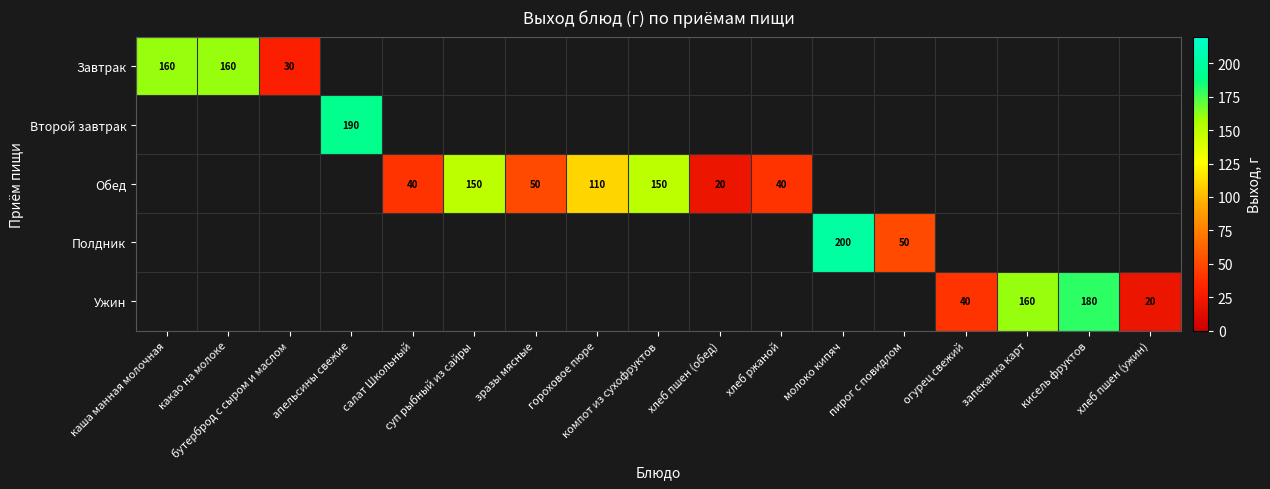

The value of Ужин at огурец свежий is 40. True or false?

True